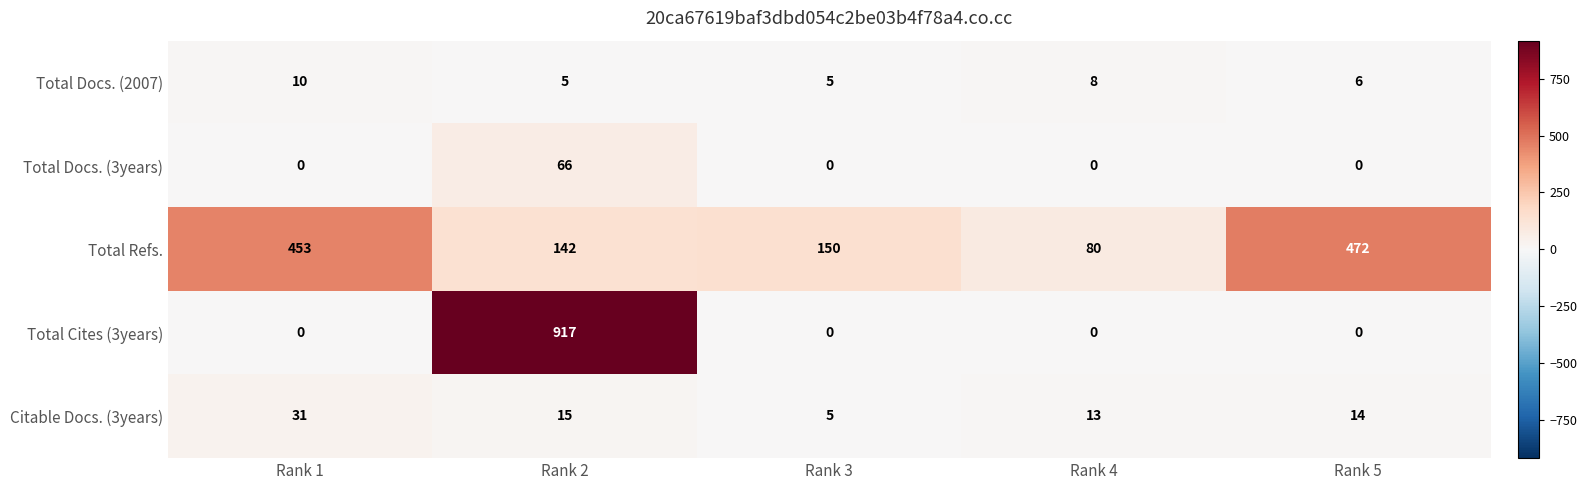

What is the lowest value of the Total Docs. (2007) series?

5